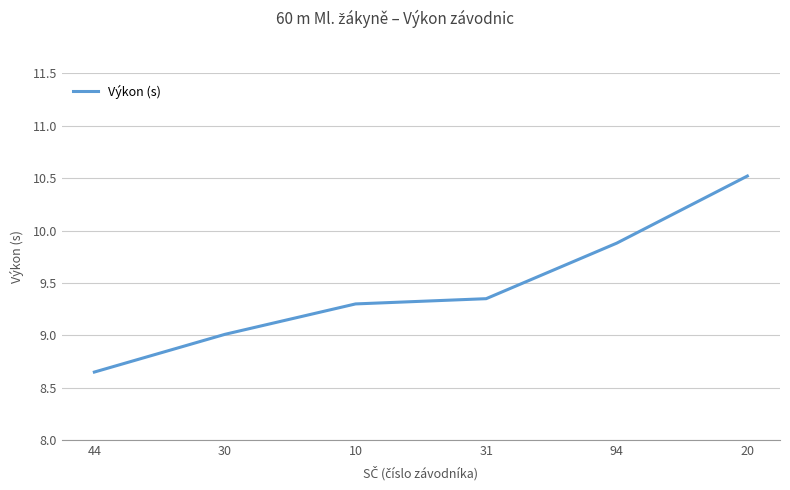

What position from the left is 44?

1